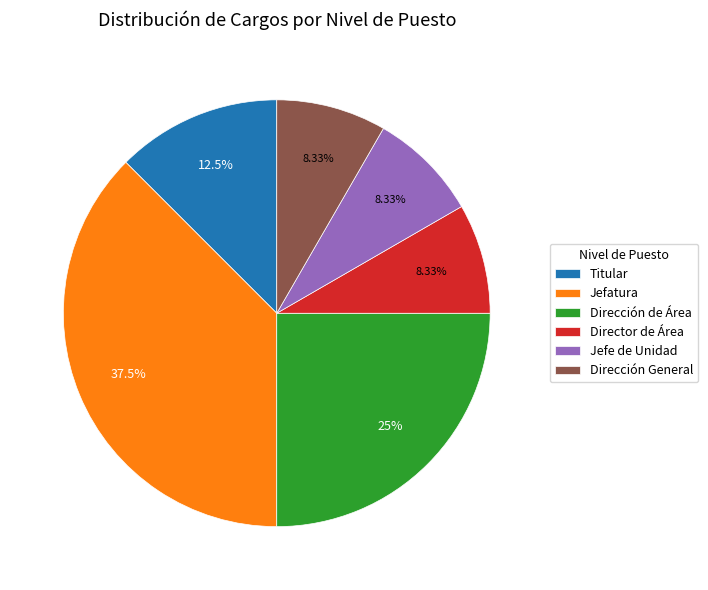

To the nearest percent, what is the difference between the Dirección General and Jefatura slice percentages?

29%